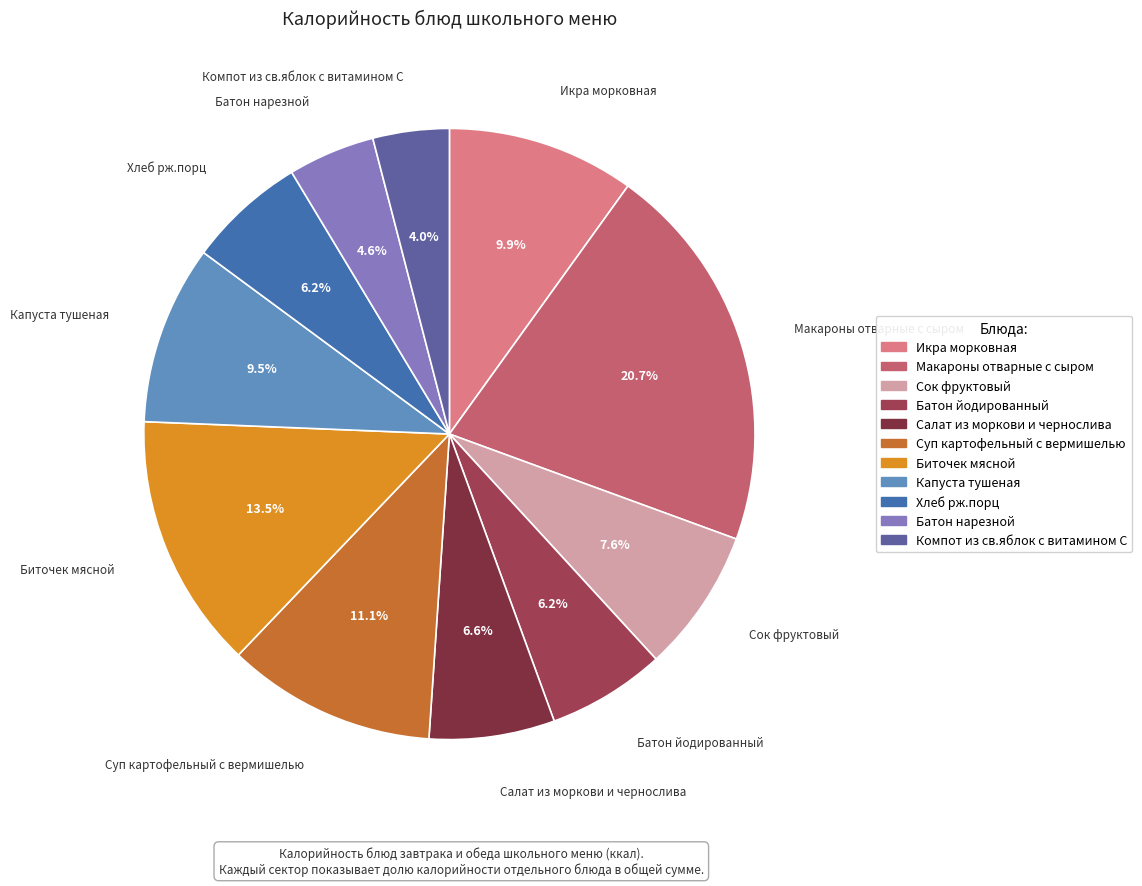

Which has a higher value, Суп картофельный с вермишелью or Батон нарезной?

Суп картофельный с вермишелью